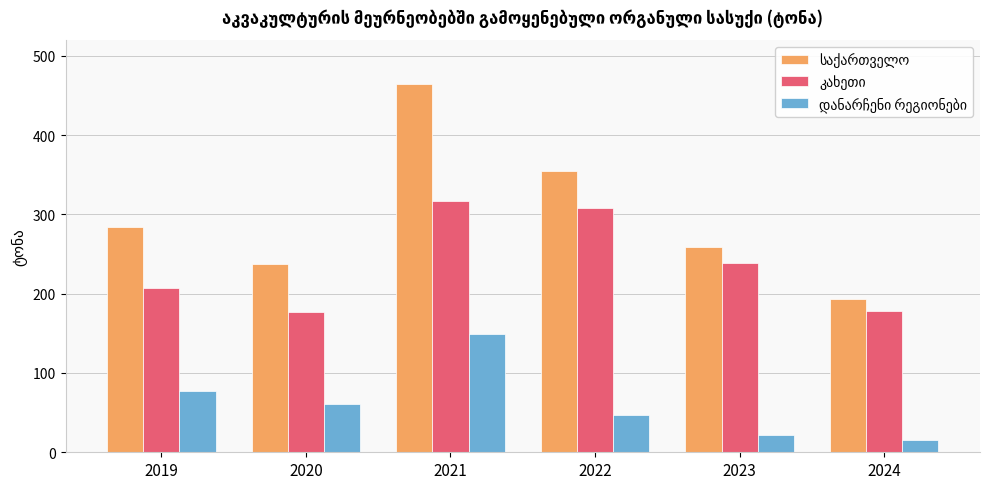

What is the greatest value displayed?

465.1